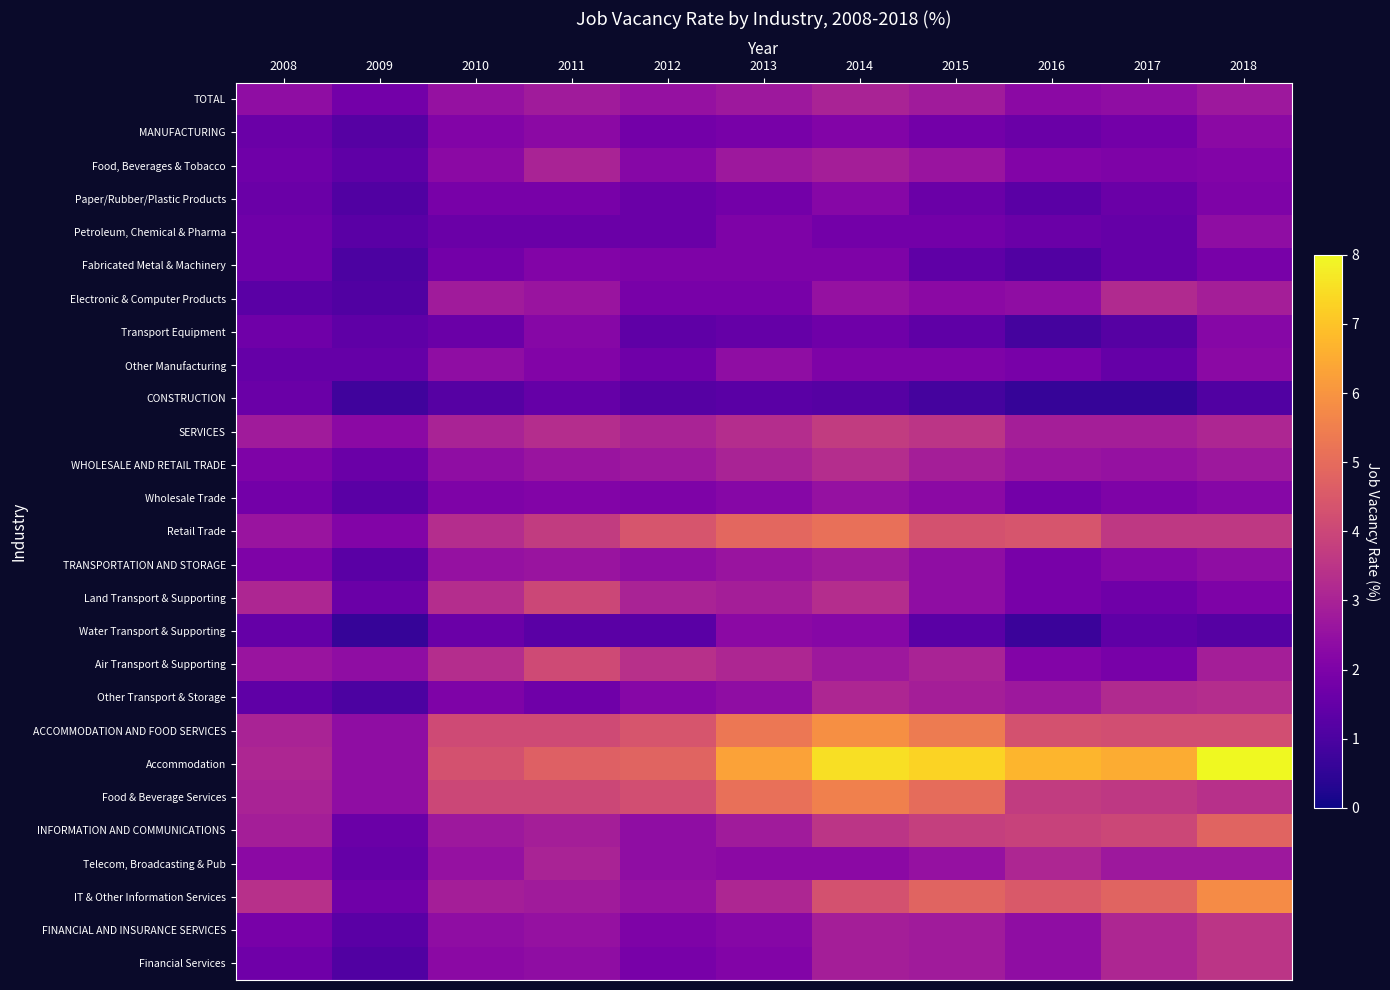

At how many categories does at least one series exceed 5?

6